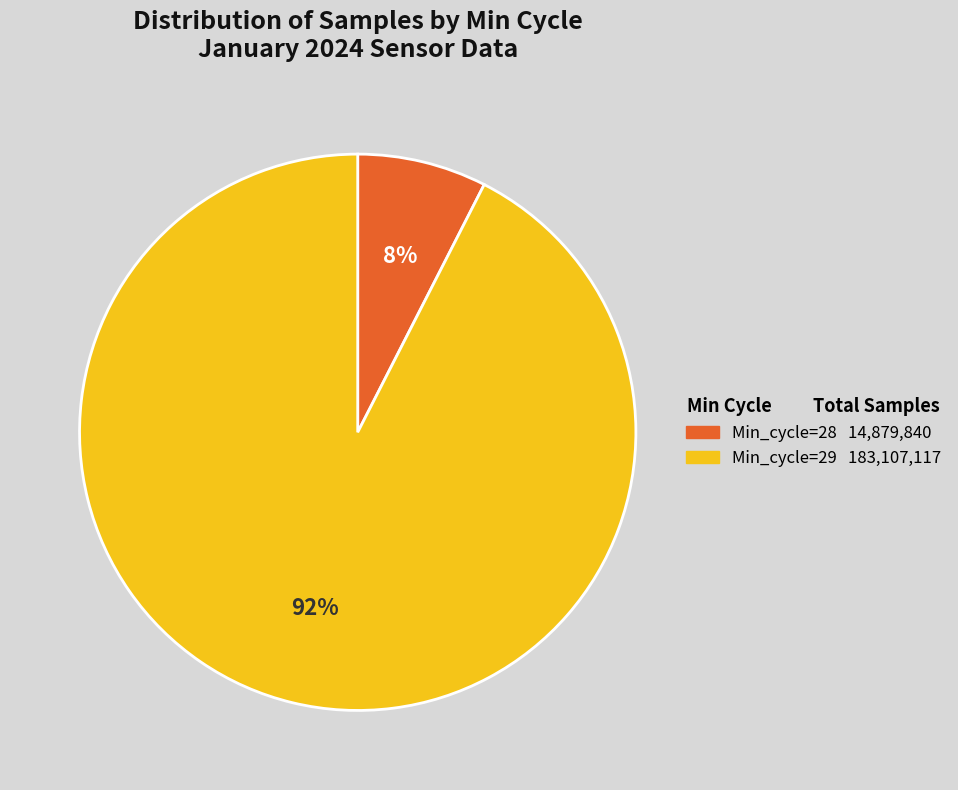

To the nearest percent, what is the average slice percentage?

50%